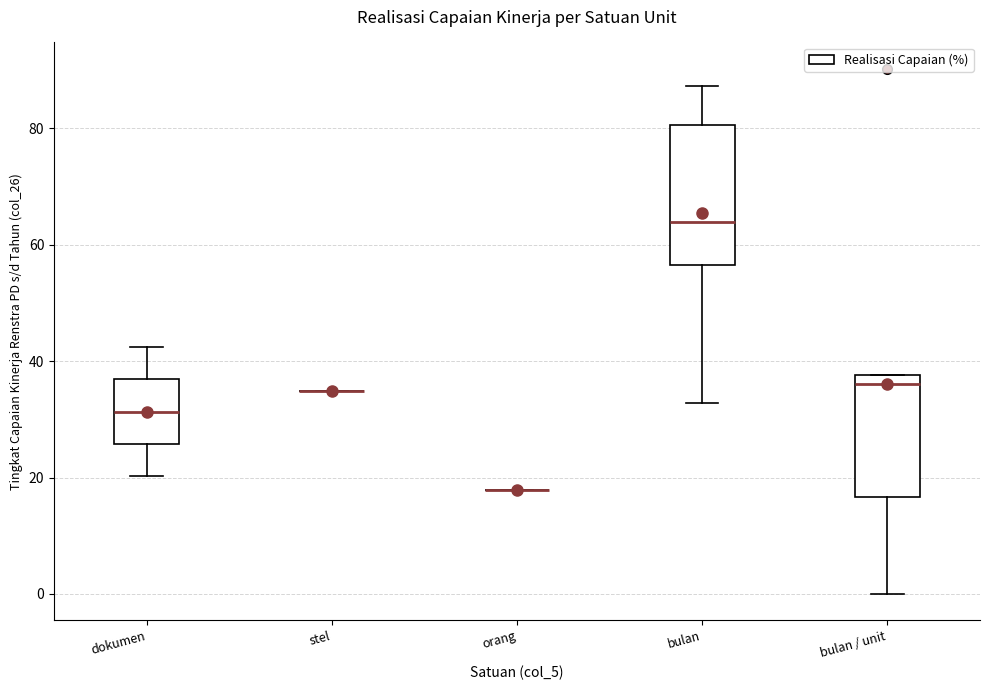

Reading left to right, read every box against the y-axis: the position of its median line, the range the box covers, and the ends of its whiskers. The values are not printed on the chart, so give them approximately, as read against the axis.

dokumen: median 32, box 26 to 36, whiskers 20 to 42
stel: box collapsed to a line at 34, whiskers 34 to 34
orang: box collapsed to a line at 18, whiskers 18 to 18
bulan: median 64, box 56 to 80, whiskers 32 to 88
bulan / unit: median 36, box 16 to 38, whiskers 0 to 38